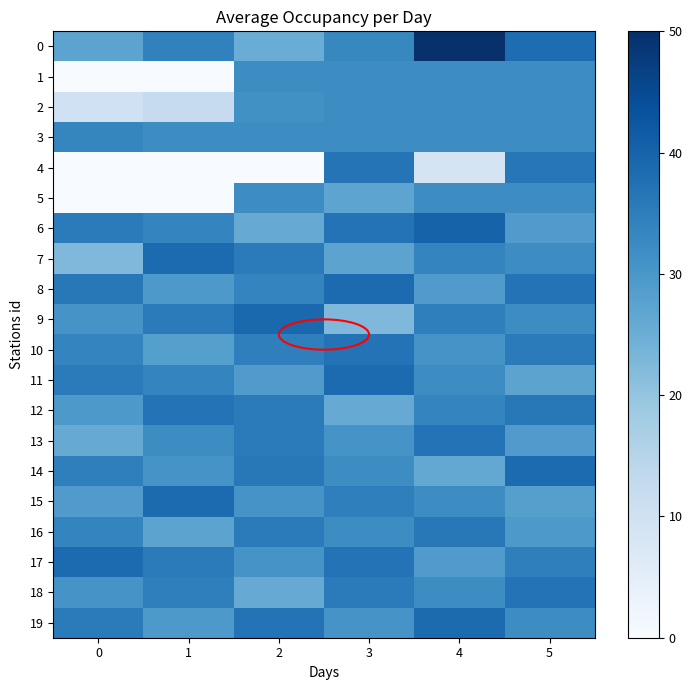

At how many categories does at least one series exceed 48?

1